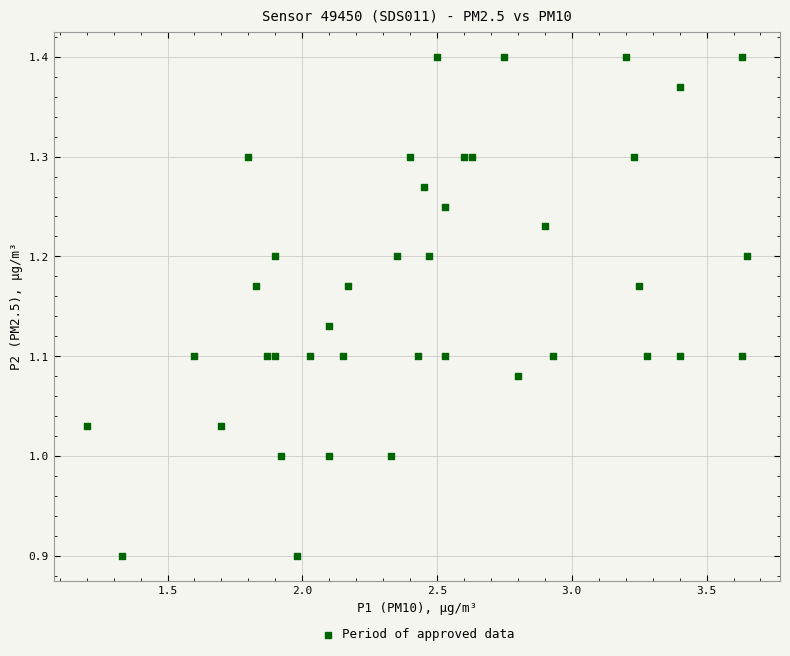

What is the range of X values (max minus min)?

2.5